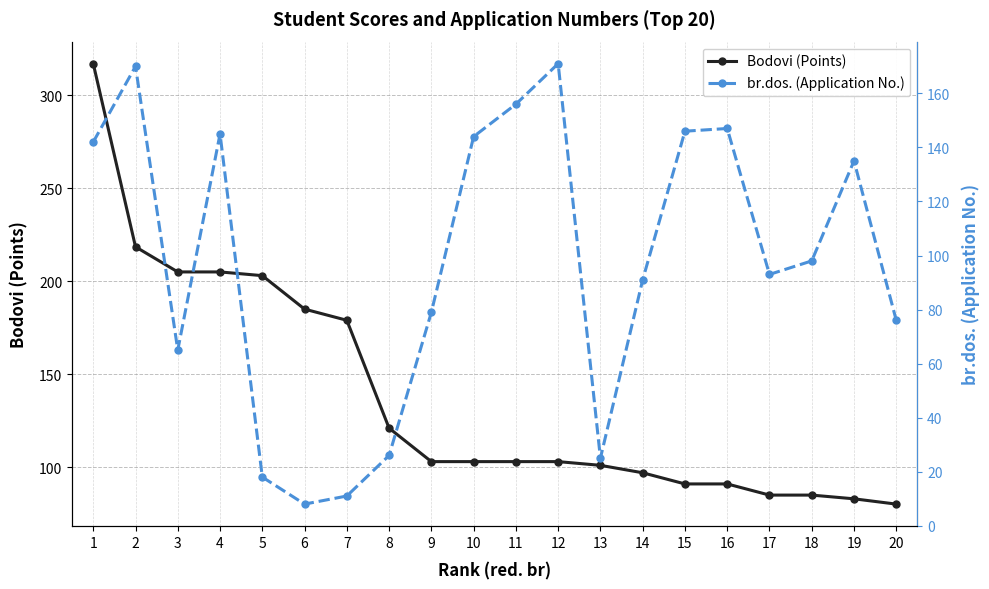

How many interior local peaks does the br.dos. (Application No.) series have?

5